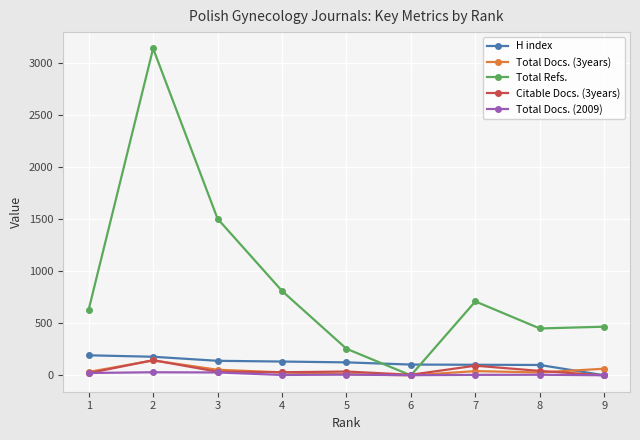

At which category is the sum across all series the highest?

2